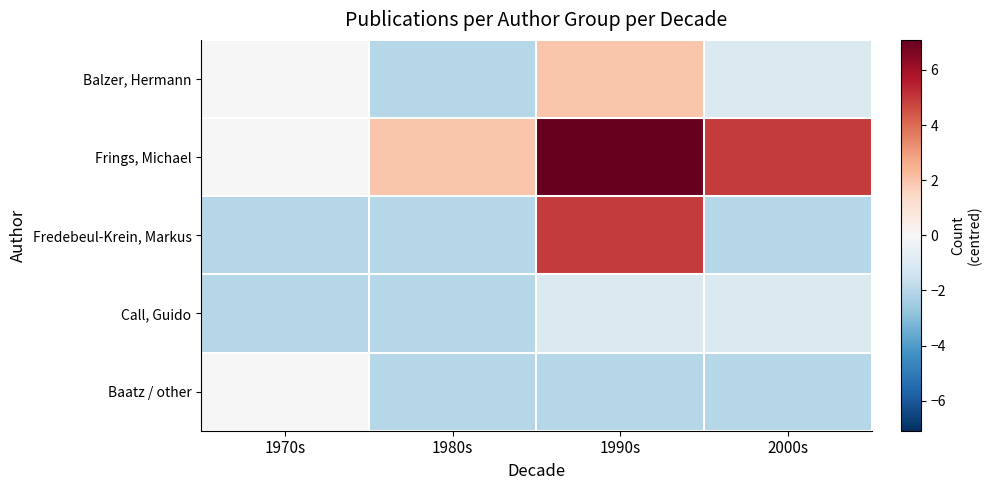

Between 1980s and 1970s, which is larger?

1970s